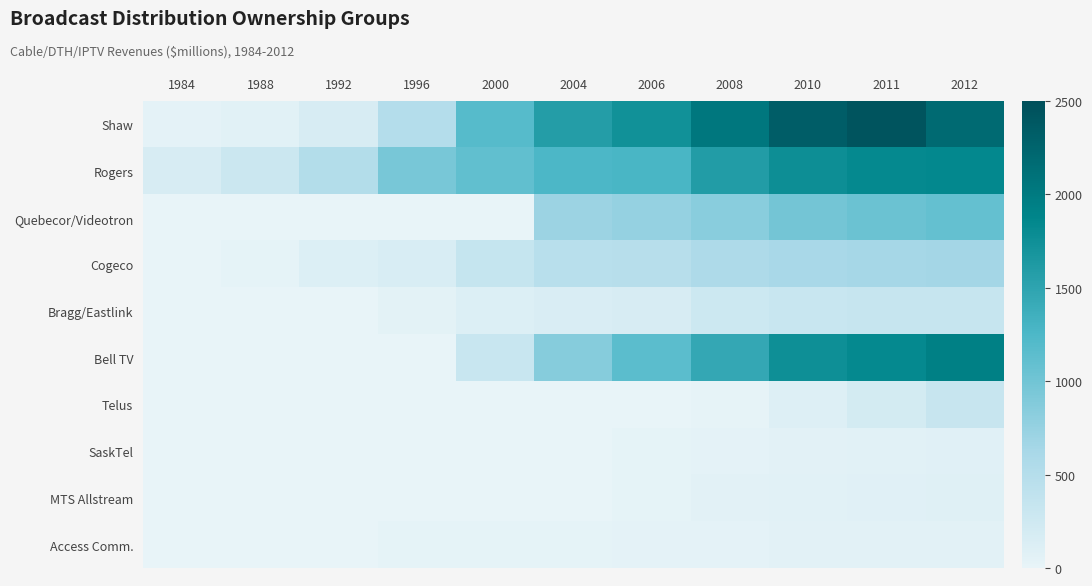

What is the difference between the highest and lowest values at 1996?

953.3